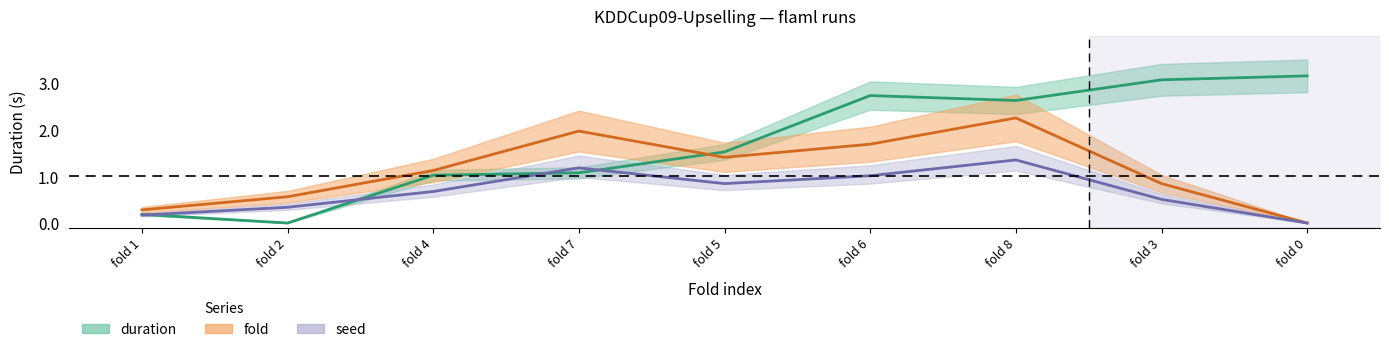

Reading left to right, what are all the values shown in this chart?

fold: 0.3	0.6	1.1	2.0	1.4	1.7	2.2	0.8	0.0
duration: 0.2	0.0	1.0	1.1	1.5	2.7	2.6	3.1	3.1
seed: 0.2	0.3	0.7	1.2	0.8	1.0	1.4	0.5	0.0